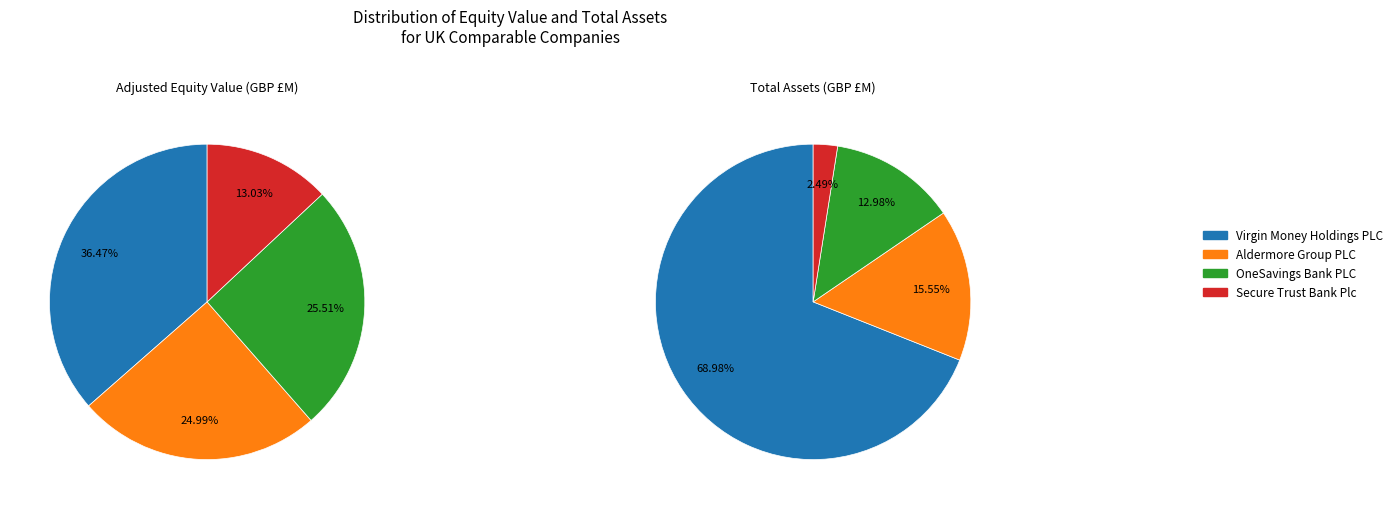

Rank the categories by value from lowest to highest.

Secure Trust Bank Plc, Aldermore Group PLC, OneSavings Bank PLC, Virgin Money Holdings PLC